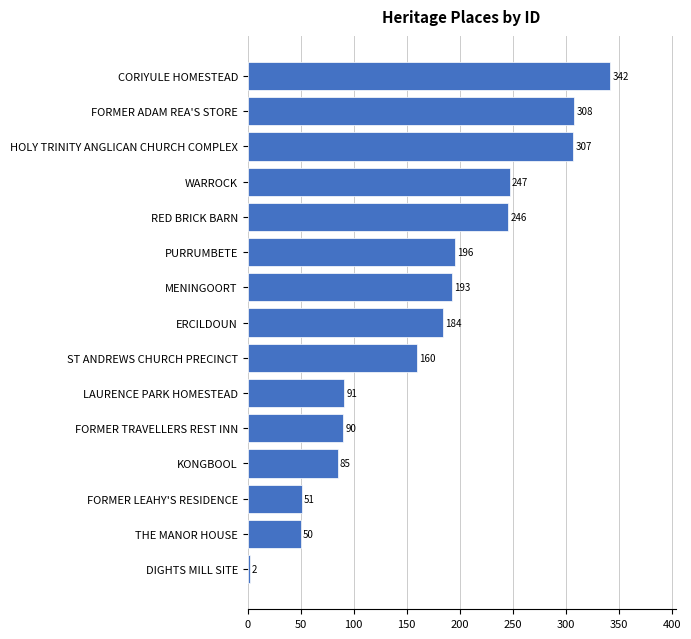

How many bars are there in total?

15